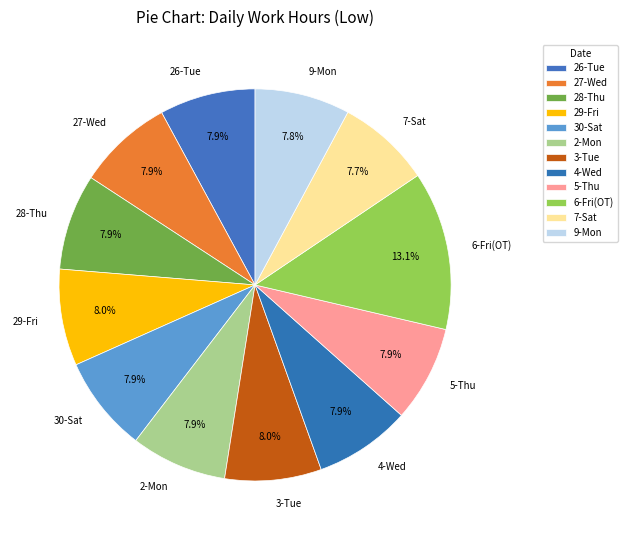

To the nearest percent, what is the average slice percentage?

8%